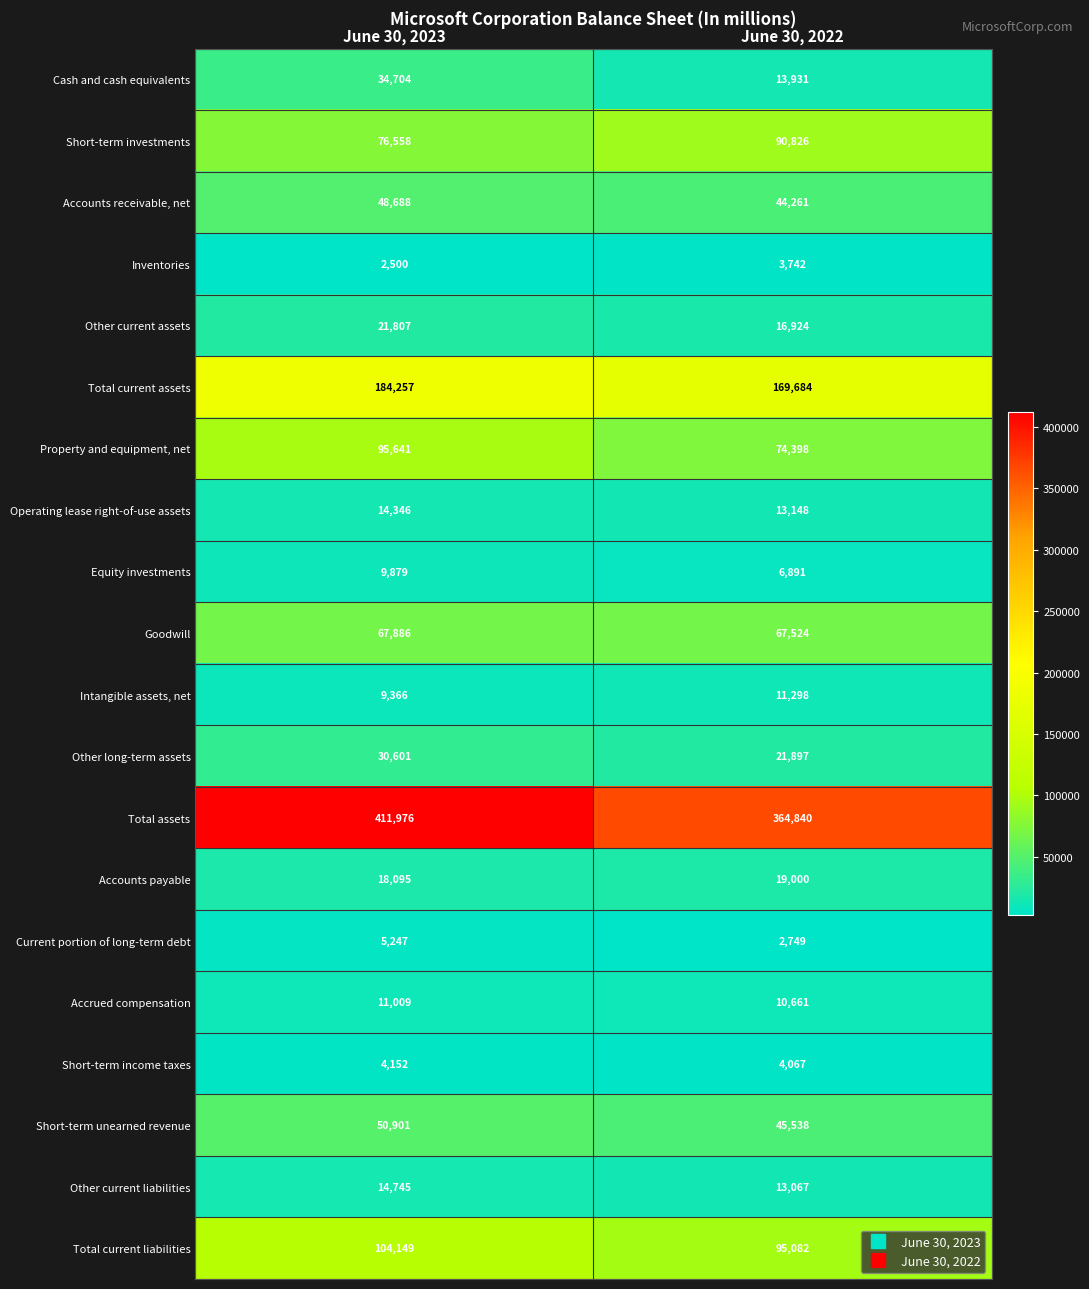

True or false: Short-term unearned revenue has a value of 45538 at June 30, 2022.

True